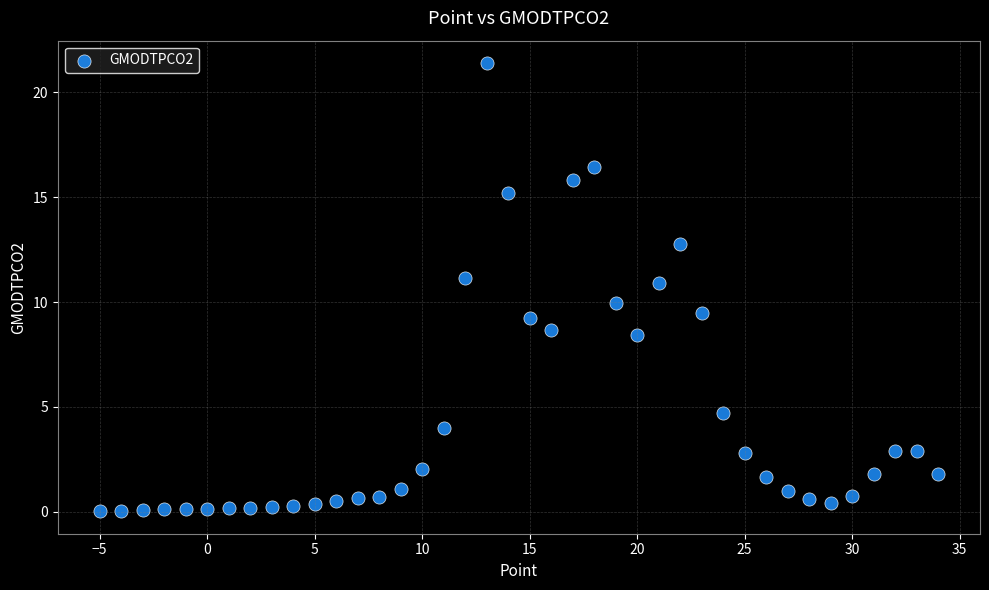

What is the range of X values (max minus min)?

39.0